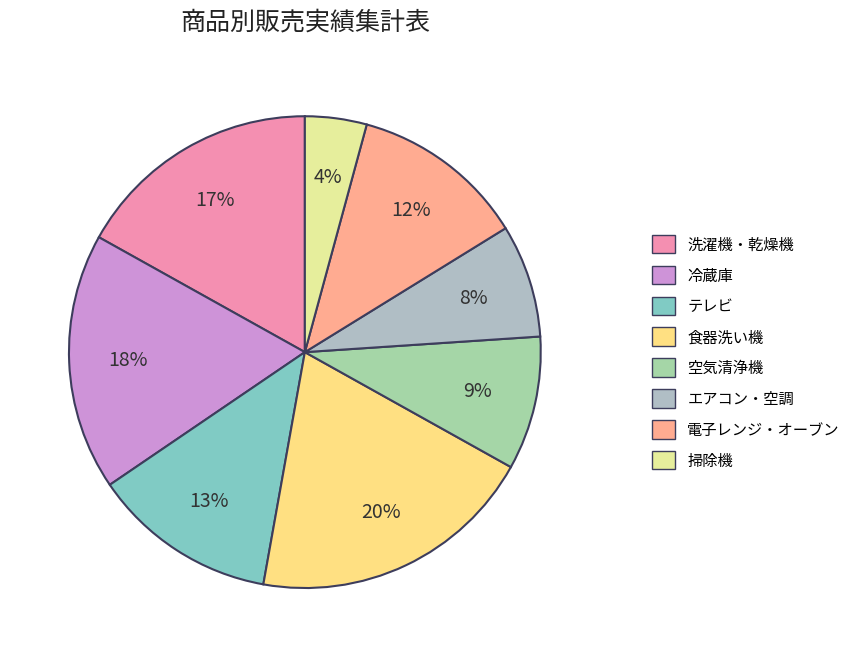

How many segments does this pie chart have?

8